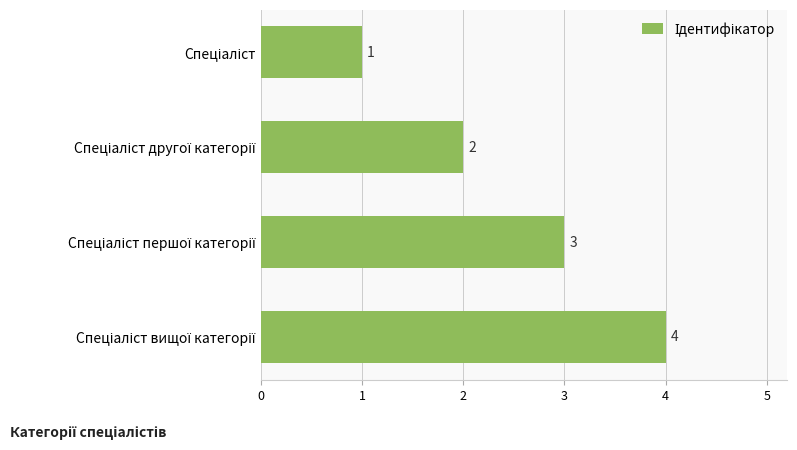

What is the greatest value displayed?

4